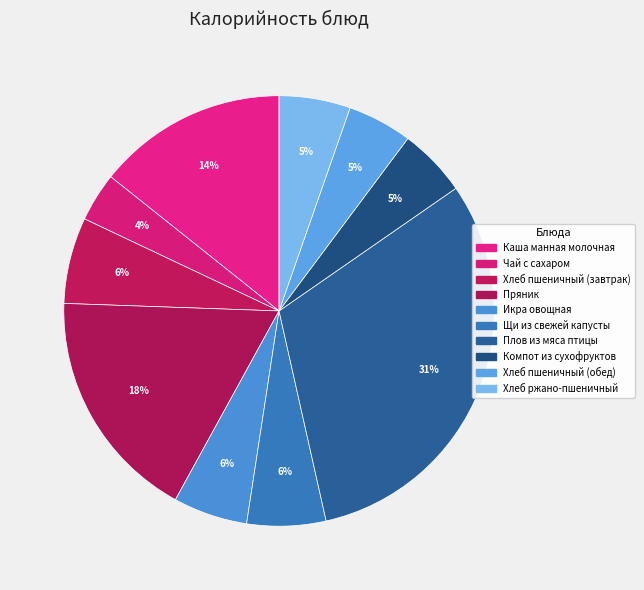

How many slices are in this pie chart?

10